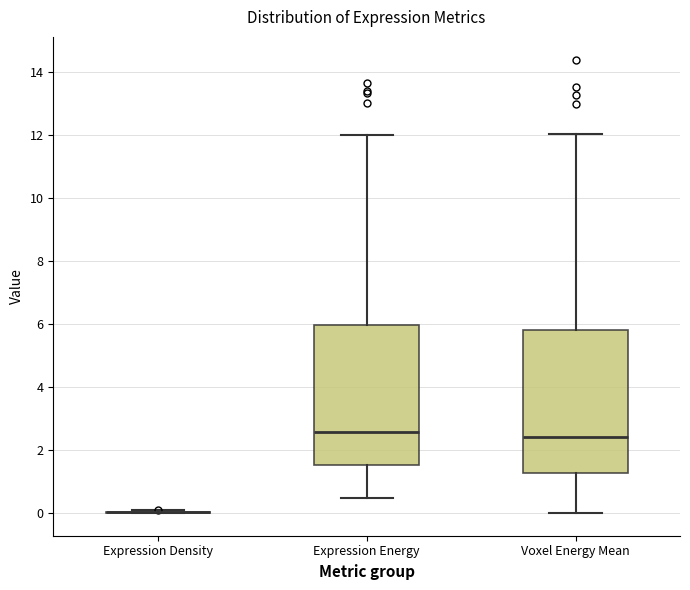

Reading left to right, read every box against the y-axis: the position of its median line, the range the box covers, and the ends of its whiskers. The values are not printed on the chart, so give them approximately, as read against the axis.

Expression Density: box collapsed to a line at 0.0, whiskers 0.0 to 0.0
Expression Energy: median 2.6, box 1.6 to 6.0, whiskers 0.4 to 12.0
Voxel Energy Mean: median 2.4, box 1.2 to 5.8, whiskers 0.0 to 12.0